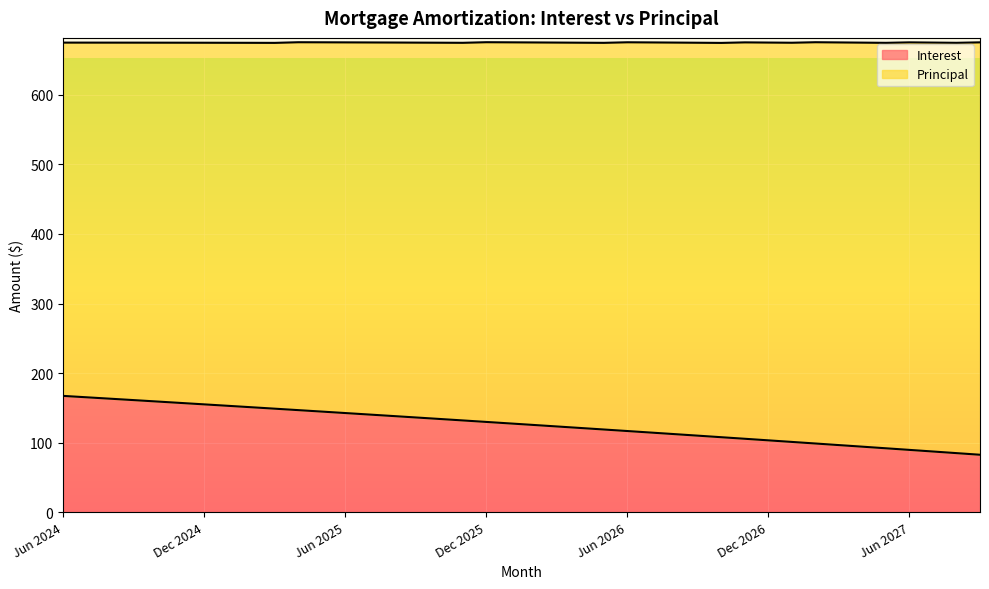

What is the minimum value for Interest?

82.5